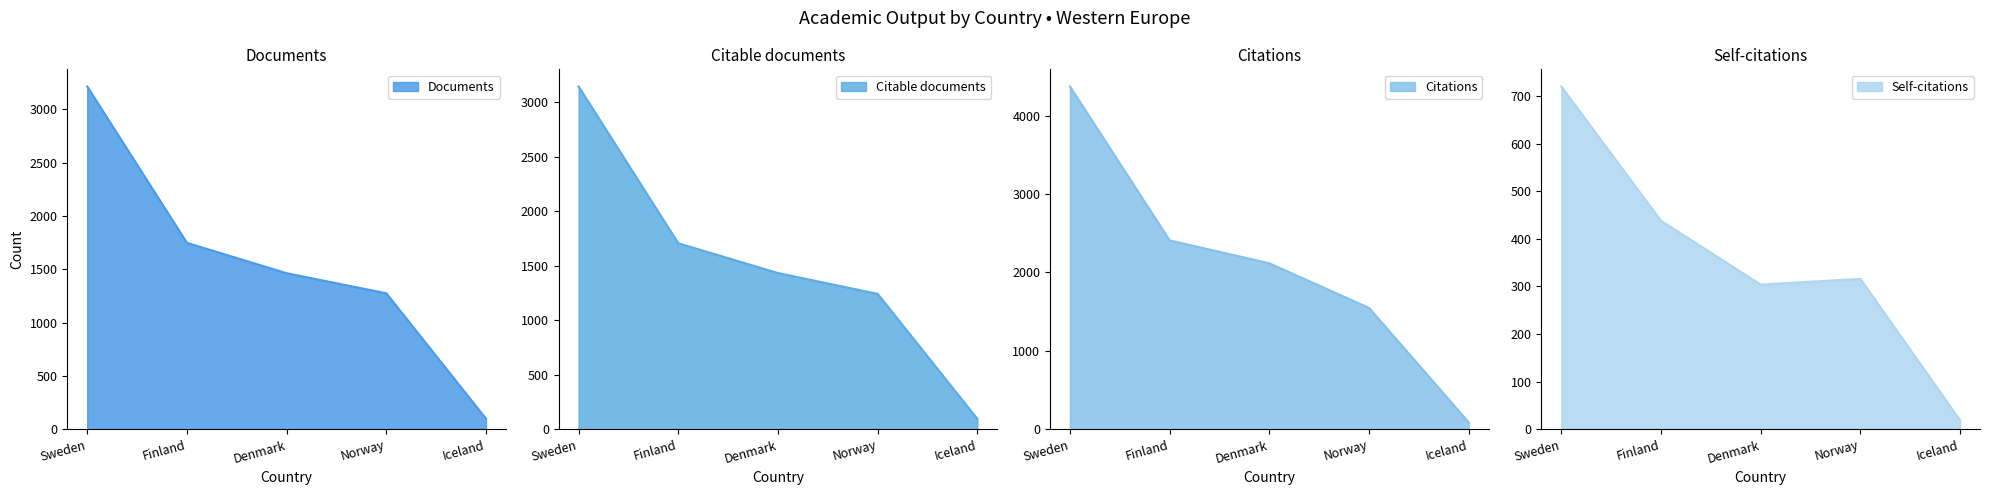

Reading left to right, list all the values displayed in this chart.

Documents: 3215	1749	1464	1276	100
Citable documents: 3143	1706	1433	1242	96
Citations: 4371	2409	2117	1548	89
Self-citations: 720	438	304	316	19